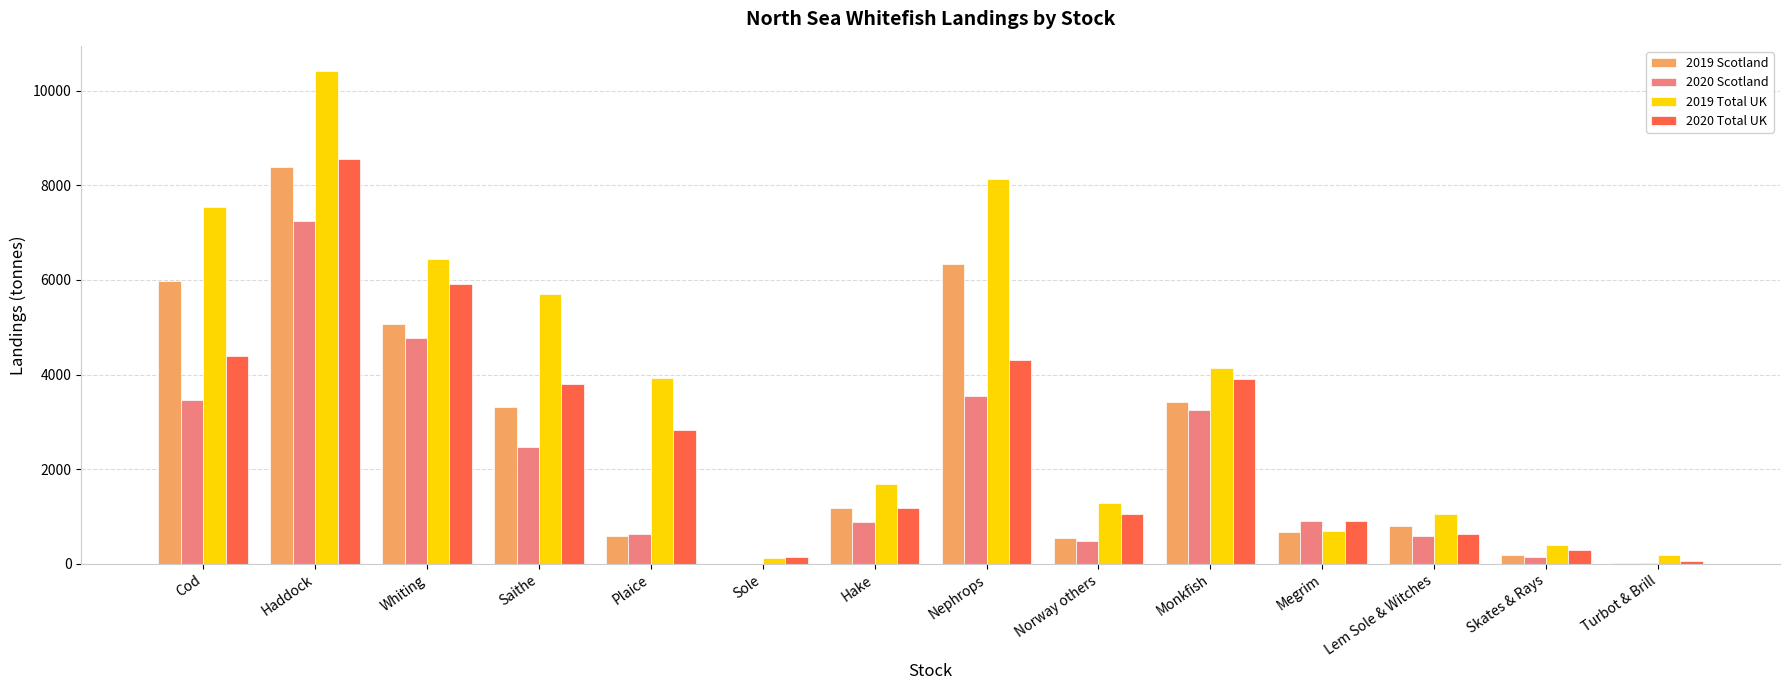

What is the sum of all 2020 Total UK values?

37978.3